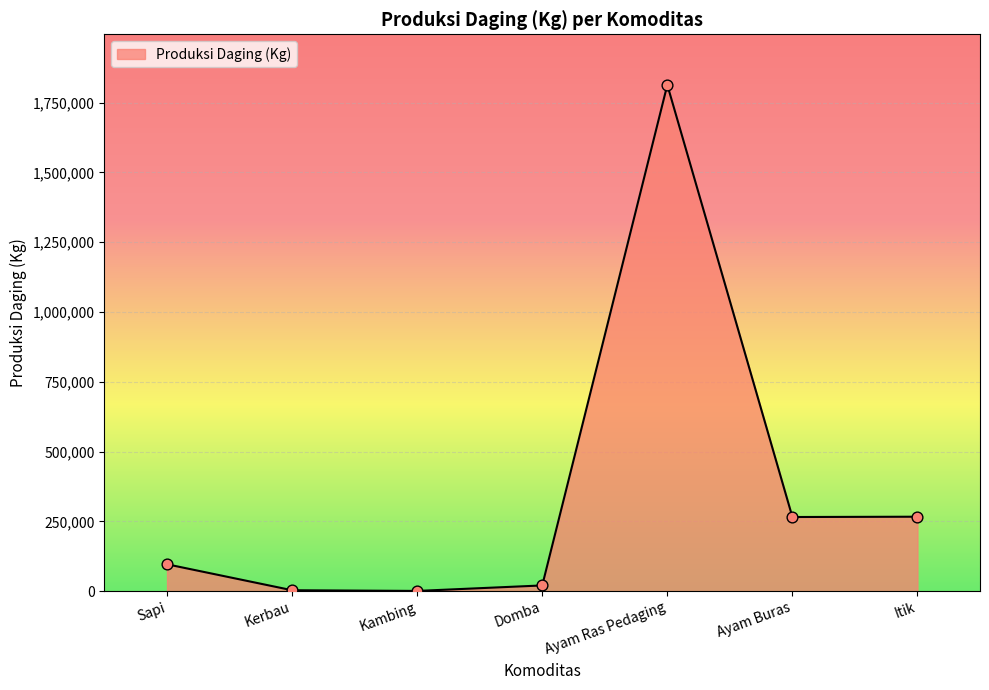

Between Ayam Buras and Domba, which is larger?

Ayam Buras